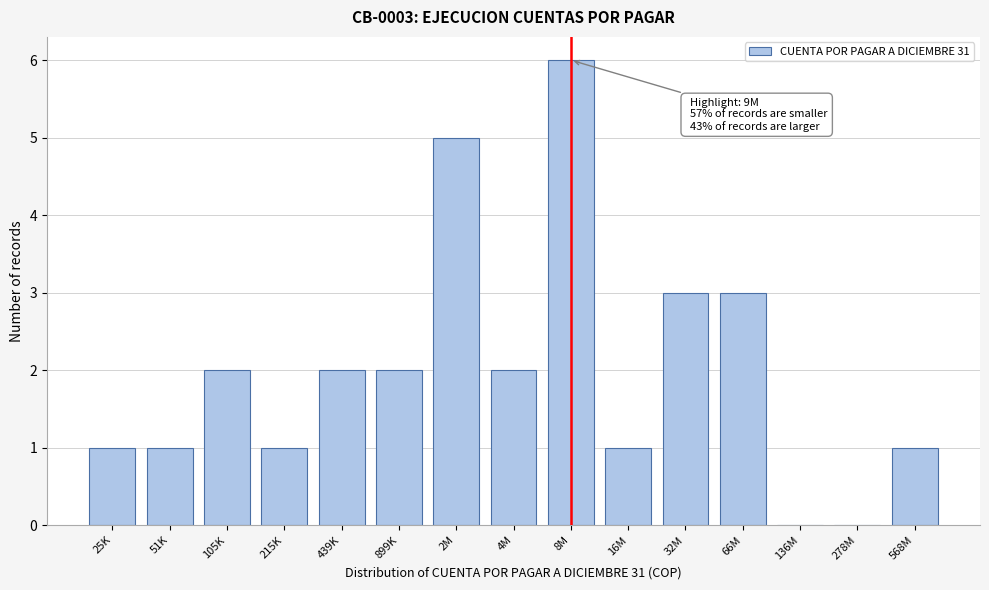

Reading right to left, list all the values displayed in this chart.

568M=1	278M=0	136M=0	66M=3	32M=3	16M=1	8M=6	4M=2	2M=5	899K=2	439K=2	215K=1	105K=2	51K=1	25K=1